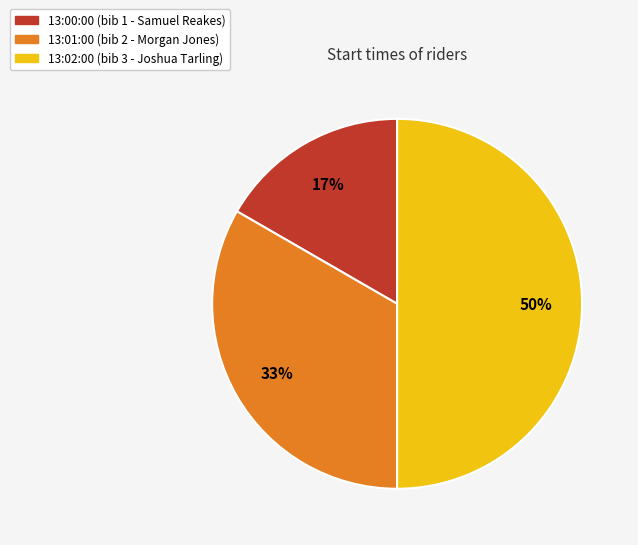

How many slices are in this pie chart?

3